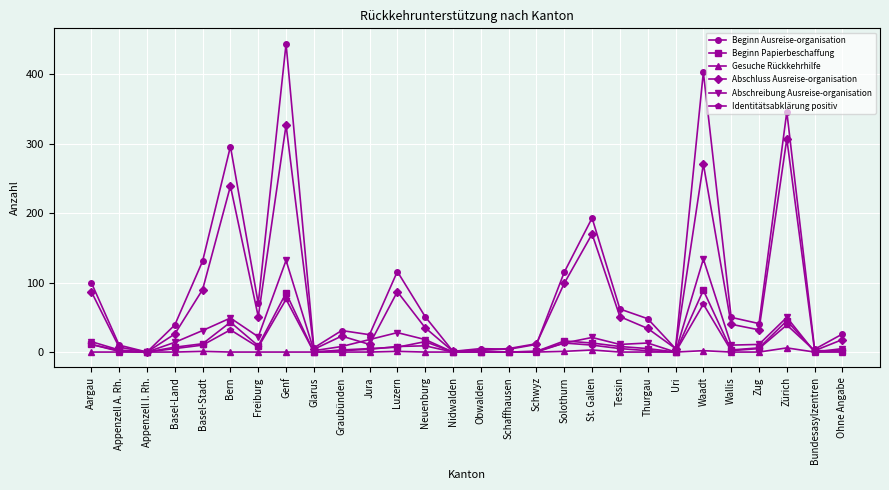

Which series changed the most between Glarus and Luzern?

Beginn Ausreise-organisation